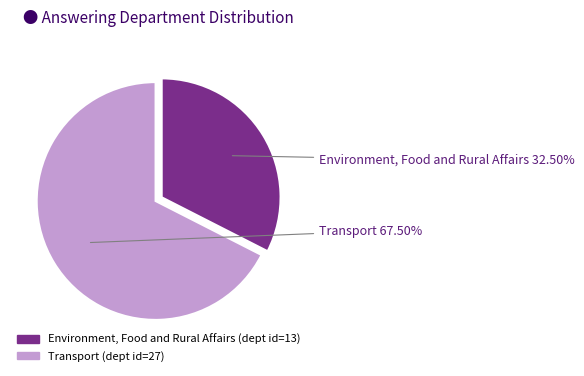

Rank the categories by value from highest to lowest.

Transport, Environment, Food and Rural Affairs